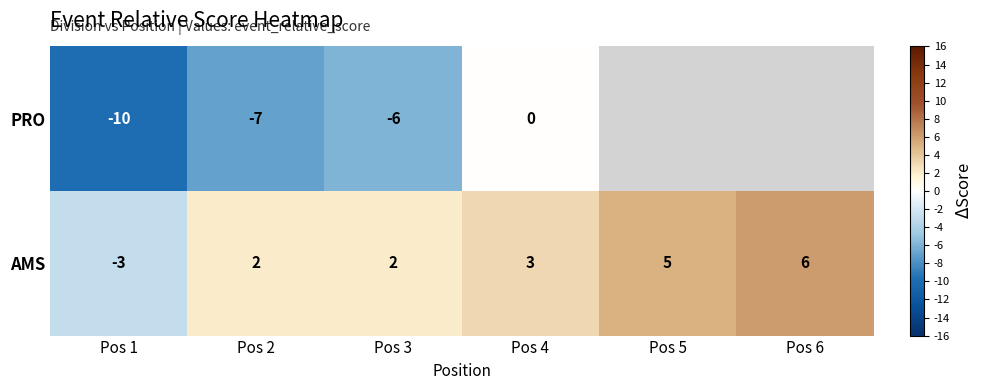

Is the value of AMS at Pos 2 greater than the value of PRO at Pos 4?

Yes